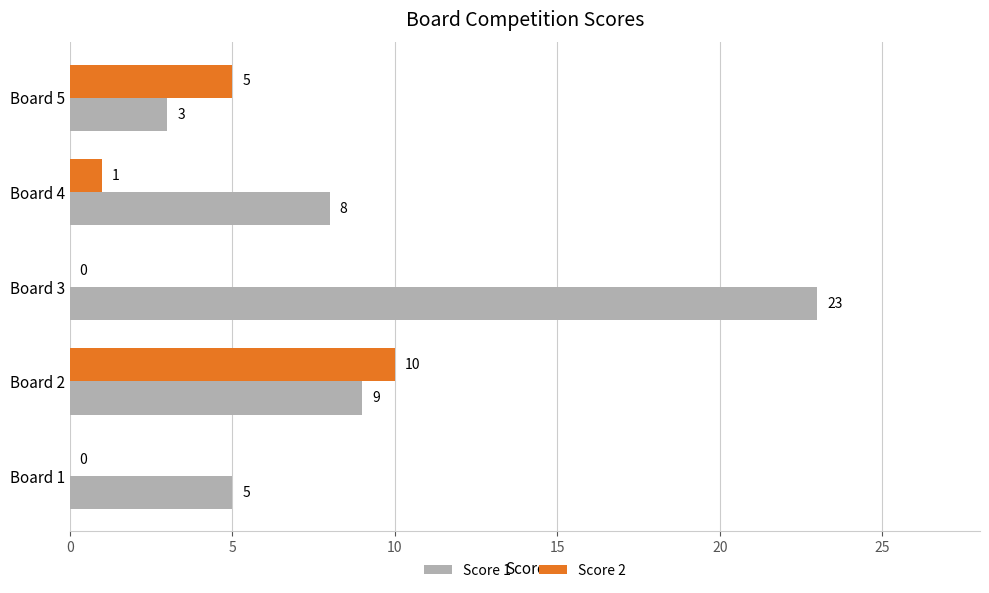

Is the value of Score 2 at Board 4 greater than the value of Score 1 at Board 2?

No